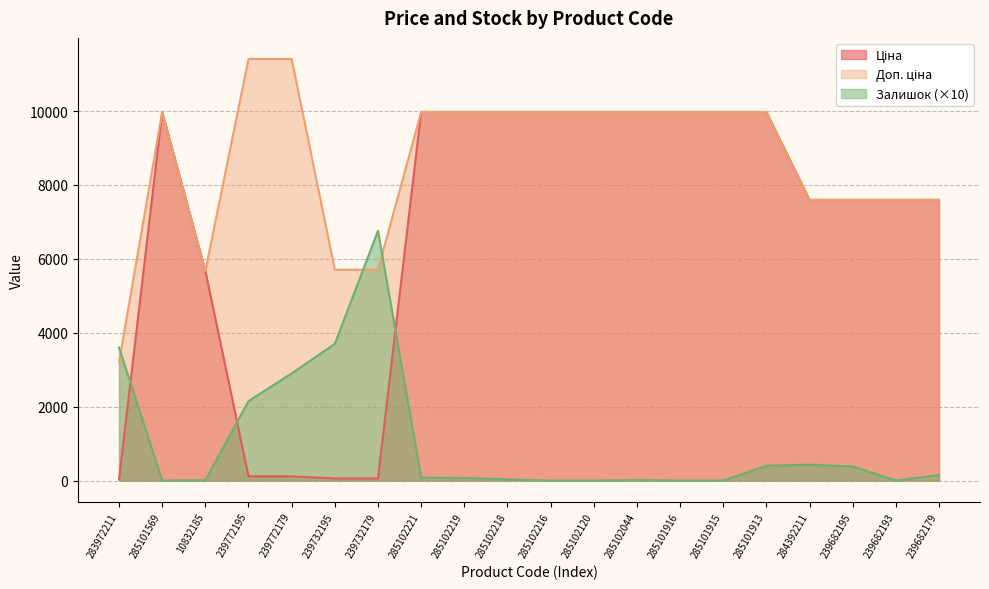

What is the difference between the maximum and minimum values in the Залишок series?

6760.0